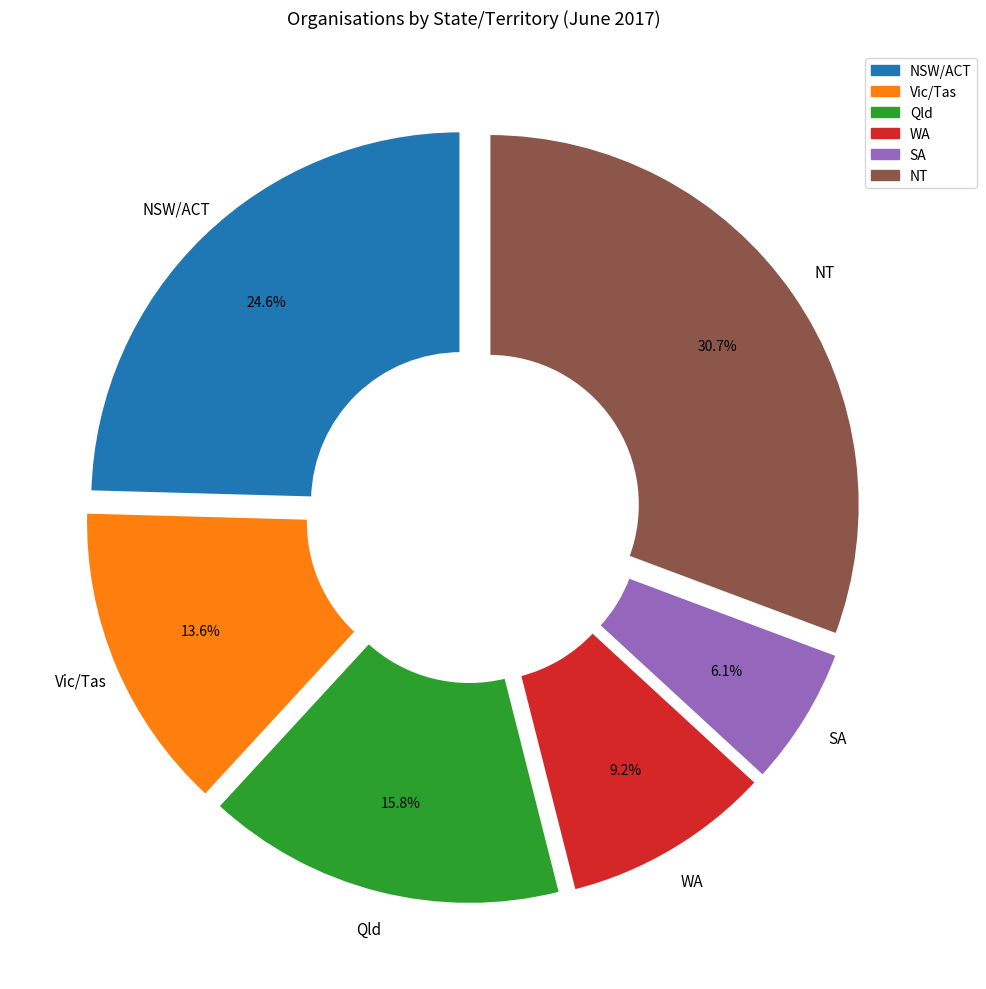

True or false: Vic/Tas accounts for 14% of the total.

True